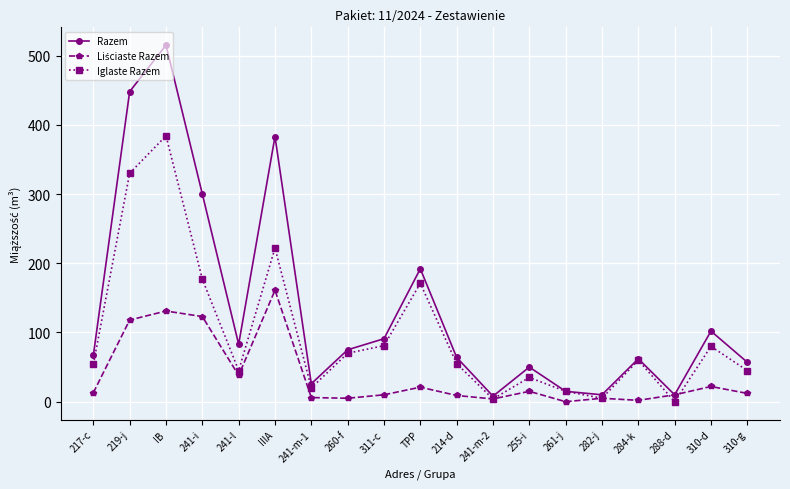

Where is the first local minimum for Razem?

241-l